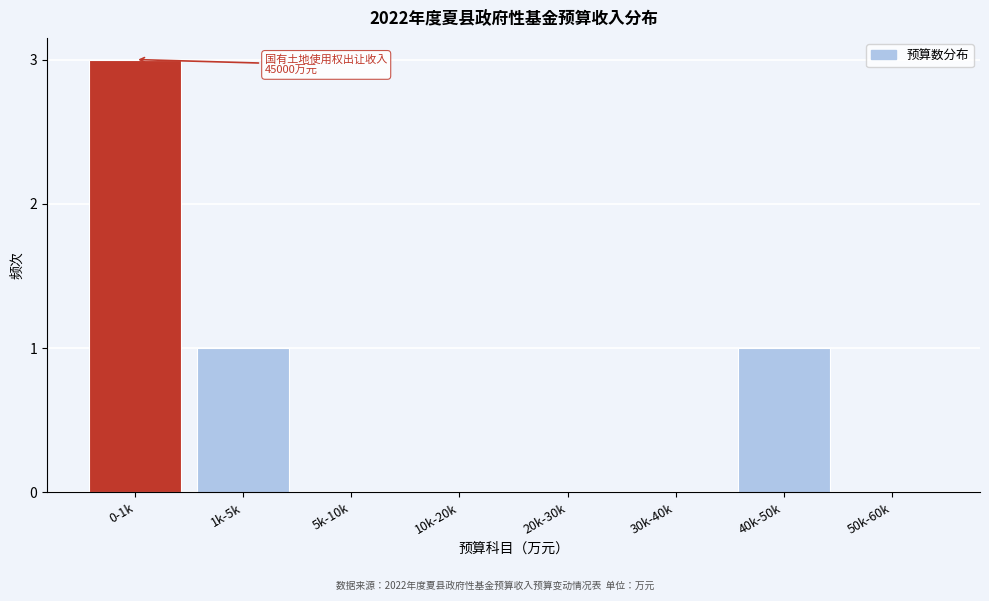

Reading left to right, list all the values displayed in this chart.

0-1k=3	1k-5k=1	5k-10k=0	10k-20k=0	20k-30k=0	30k-40k=0	40k-50k=1	50k-60k=0